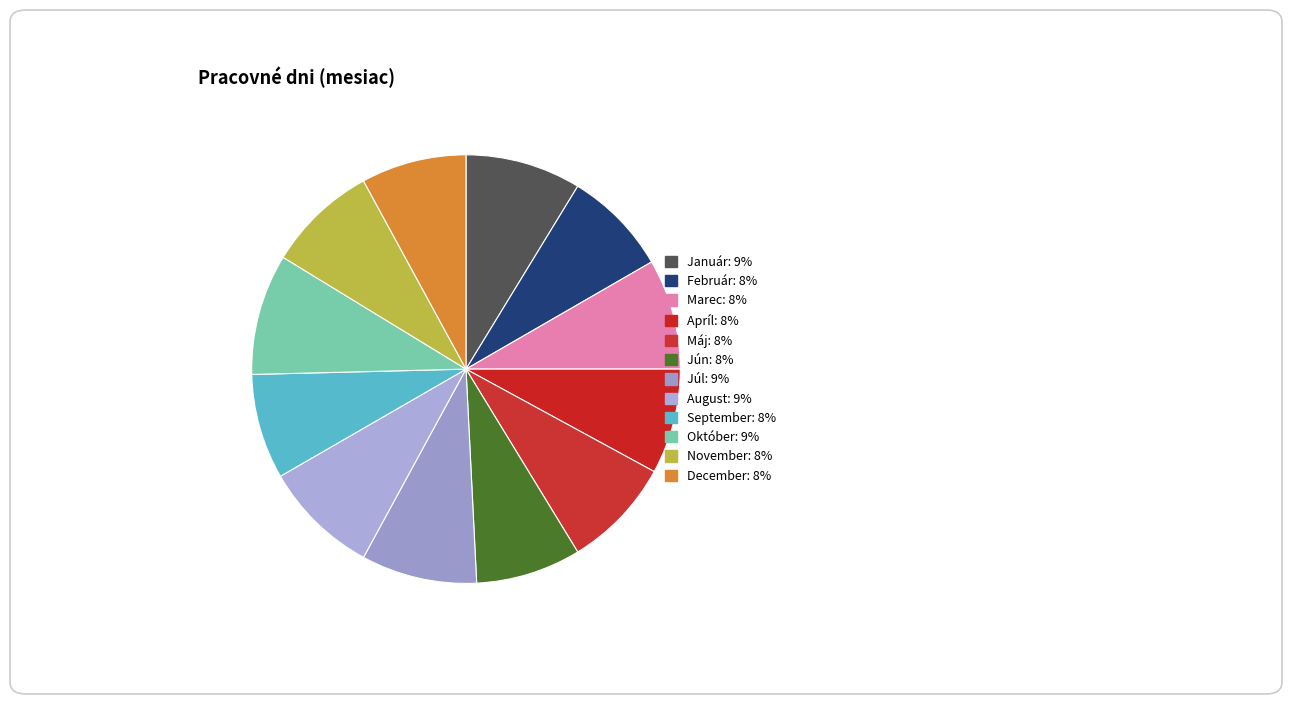

What is the largest slice in the pie chart?

Október